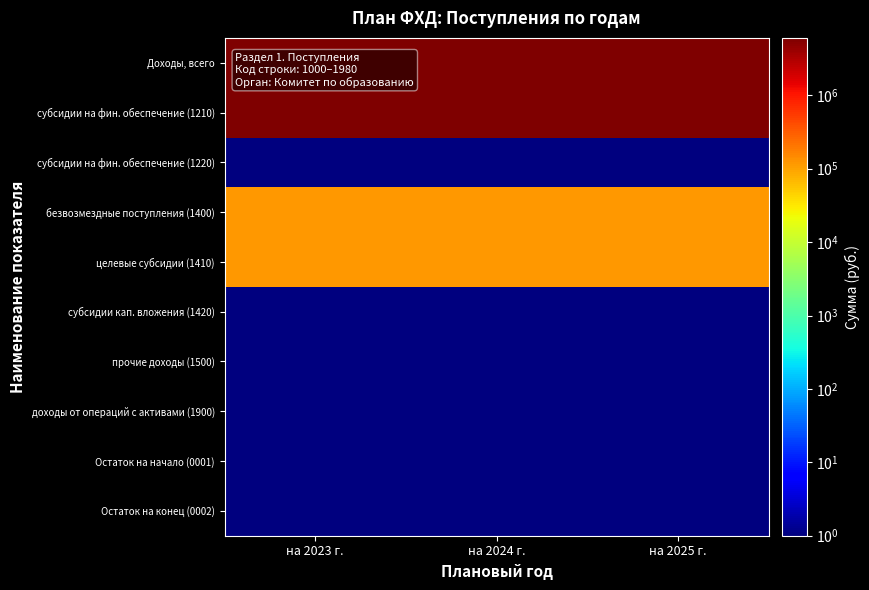

At which category is the sum across all series the highest?

на 2025 г.